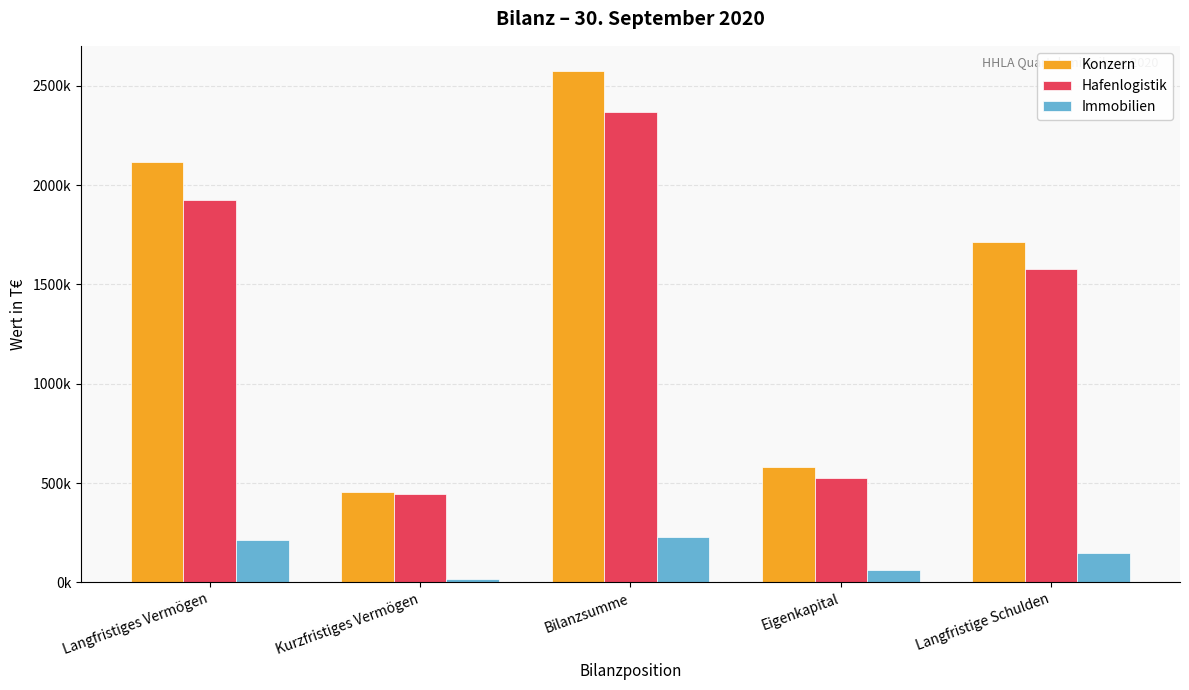

Reading left to right, extract all data points from this chart.

Konzern: 2117045	455698	2572743	579085	1712956
Hafenlogistik: 1924705	442331	2367036	525867	1579371
Immobilien: 214331	15939	230270	61424	147370